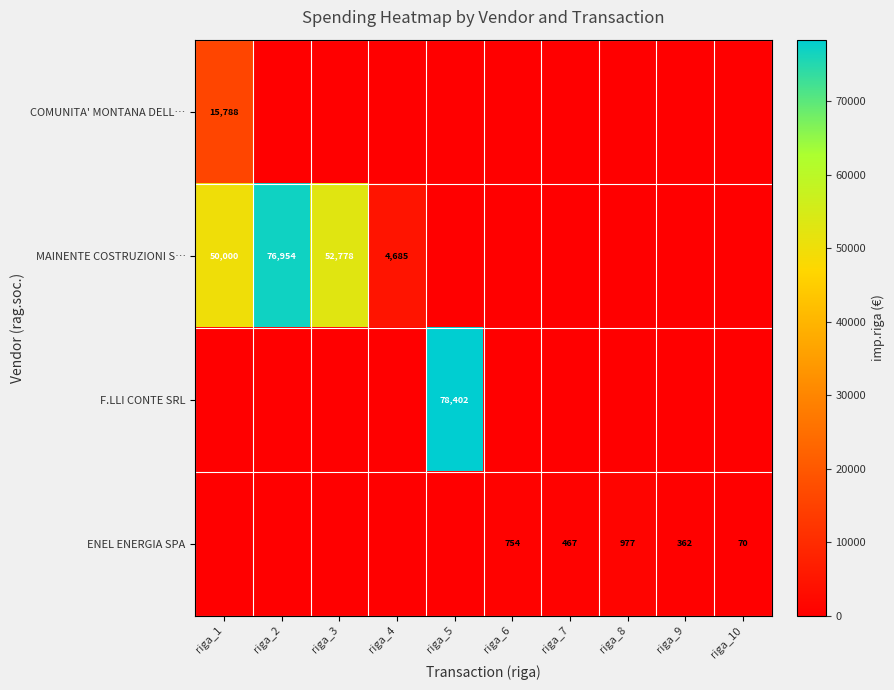

True or false: MAINENTE COSTRUZIONI S… has a value of 4685 at riga_4.

True